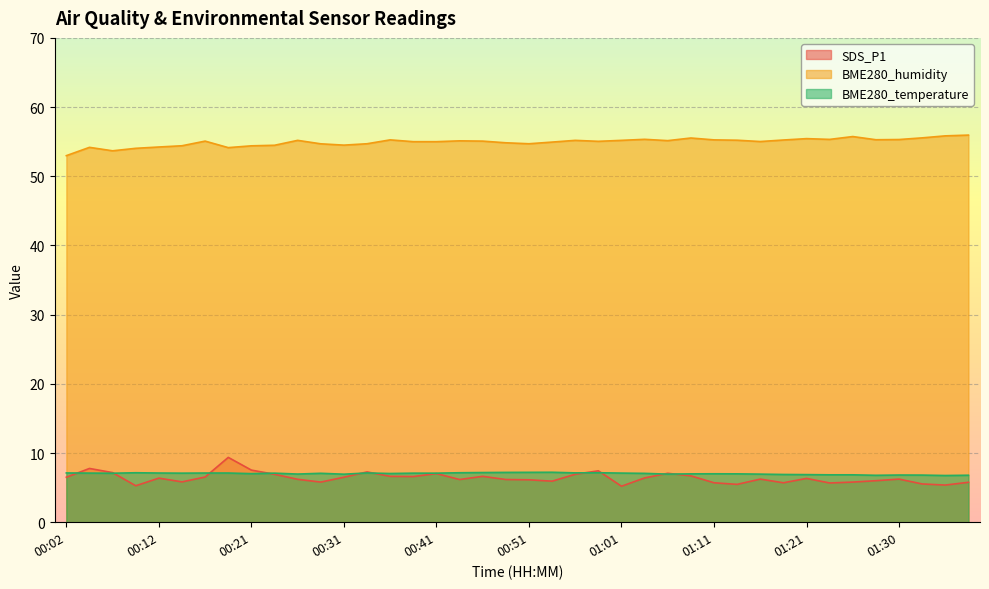

Which has a higher value, 00:09 or 01:21?

01:21